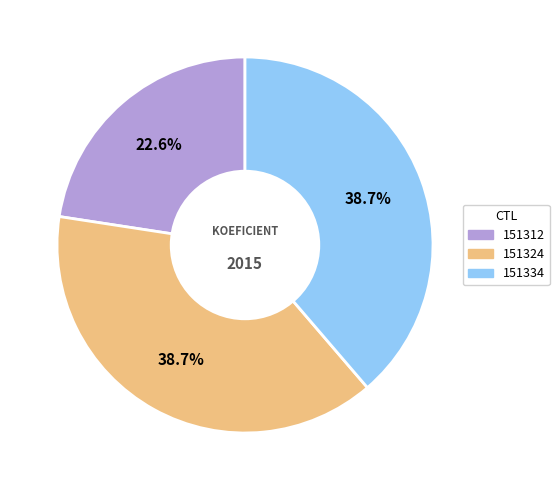

Between 151312 and 151334, which is larger?

151334